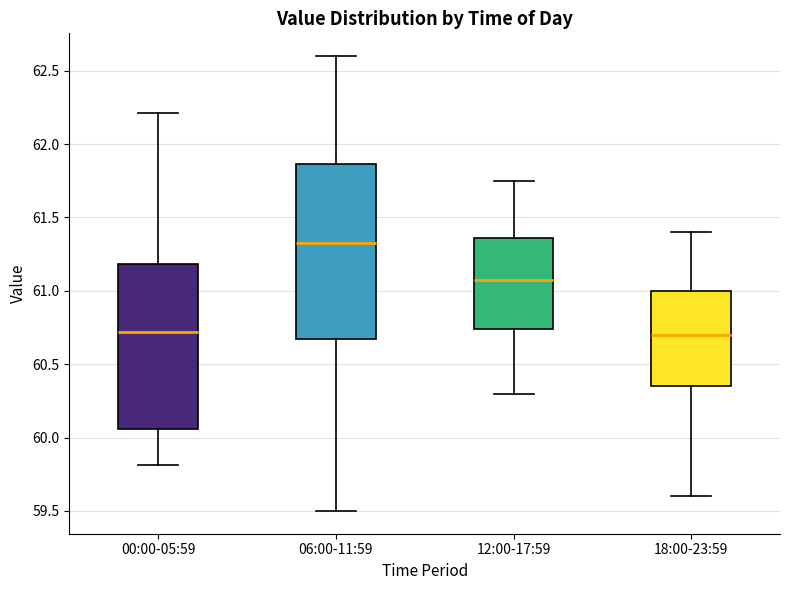

Which box's median line is the highest?

06:00-11:59